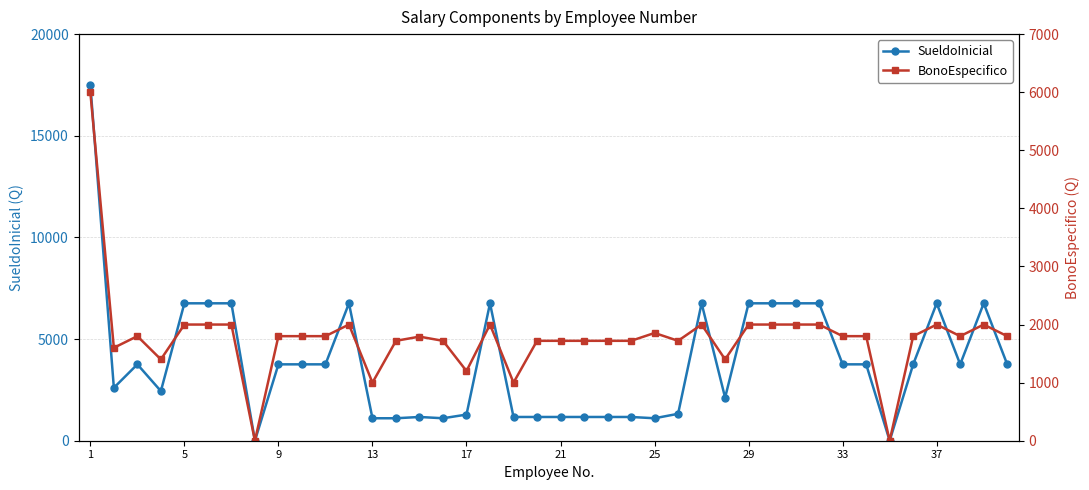

Which series ends up on top after the final intersection of SueldoInicial and BonoEspecifico?

SueldoInicial